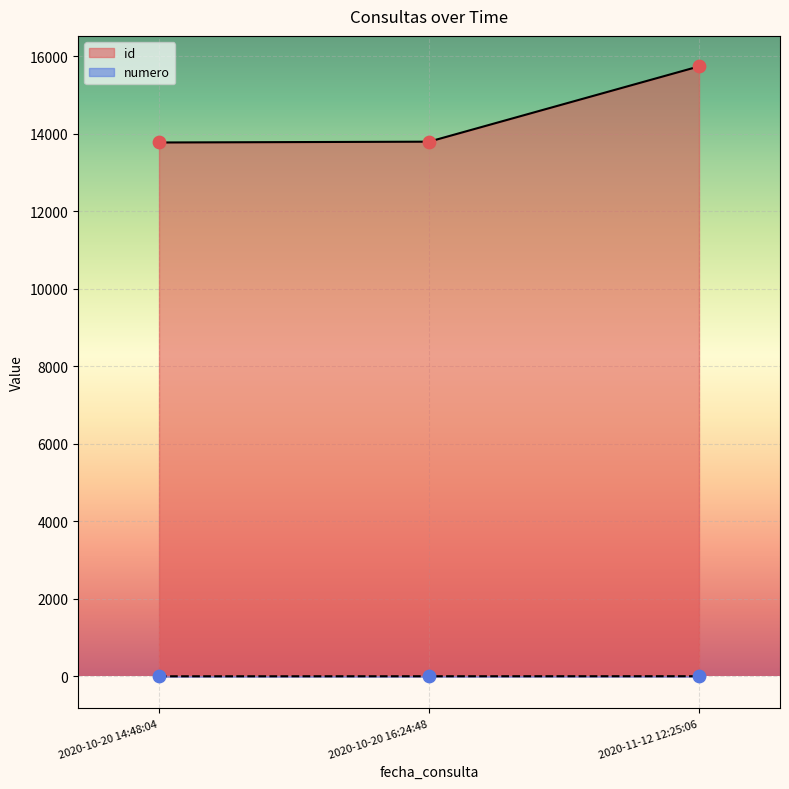

Which series has the largest total across all categories?

id